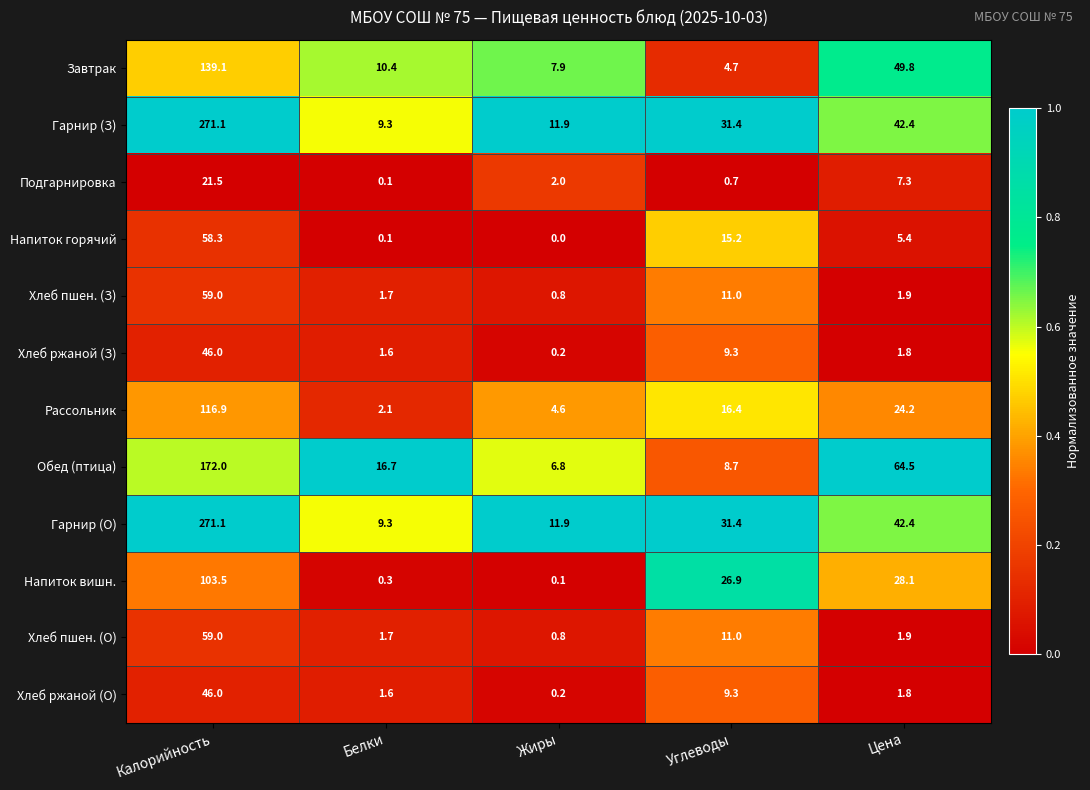

Is it true that Гарнир (З) equals 42.4 at Цена?

True